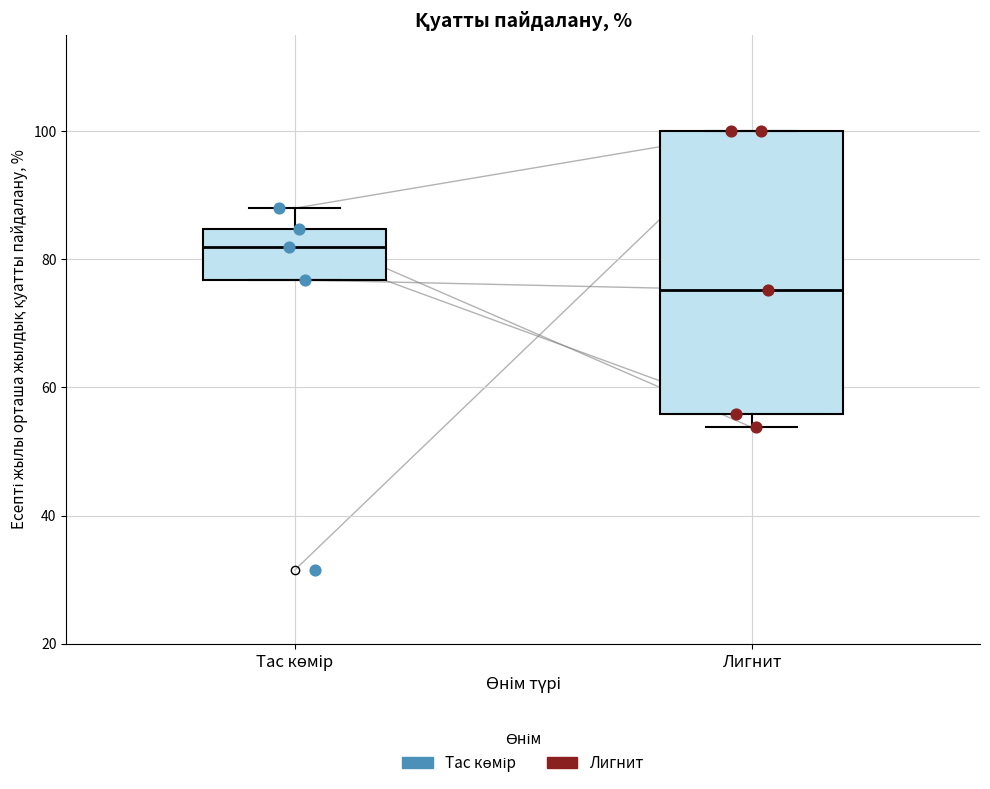

Which box has the highest median line?

Тас көмір